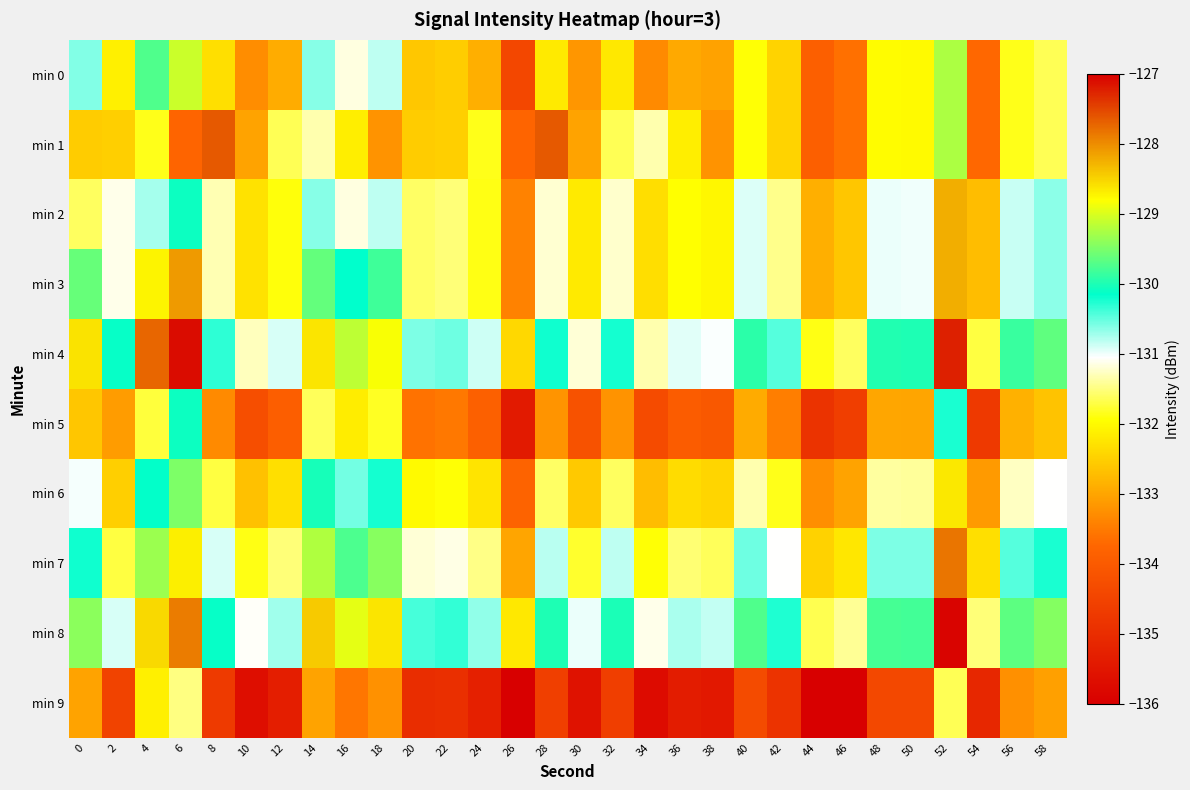

What is the minimum value shown in the chart?

-136.8